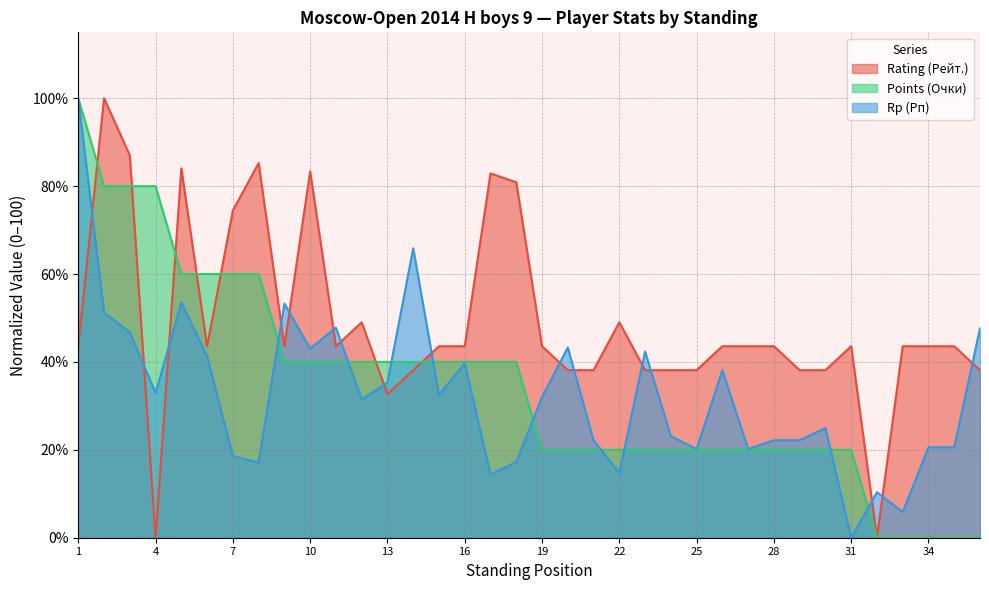

What is the average value of the Points (Очки) series?

34.4